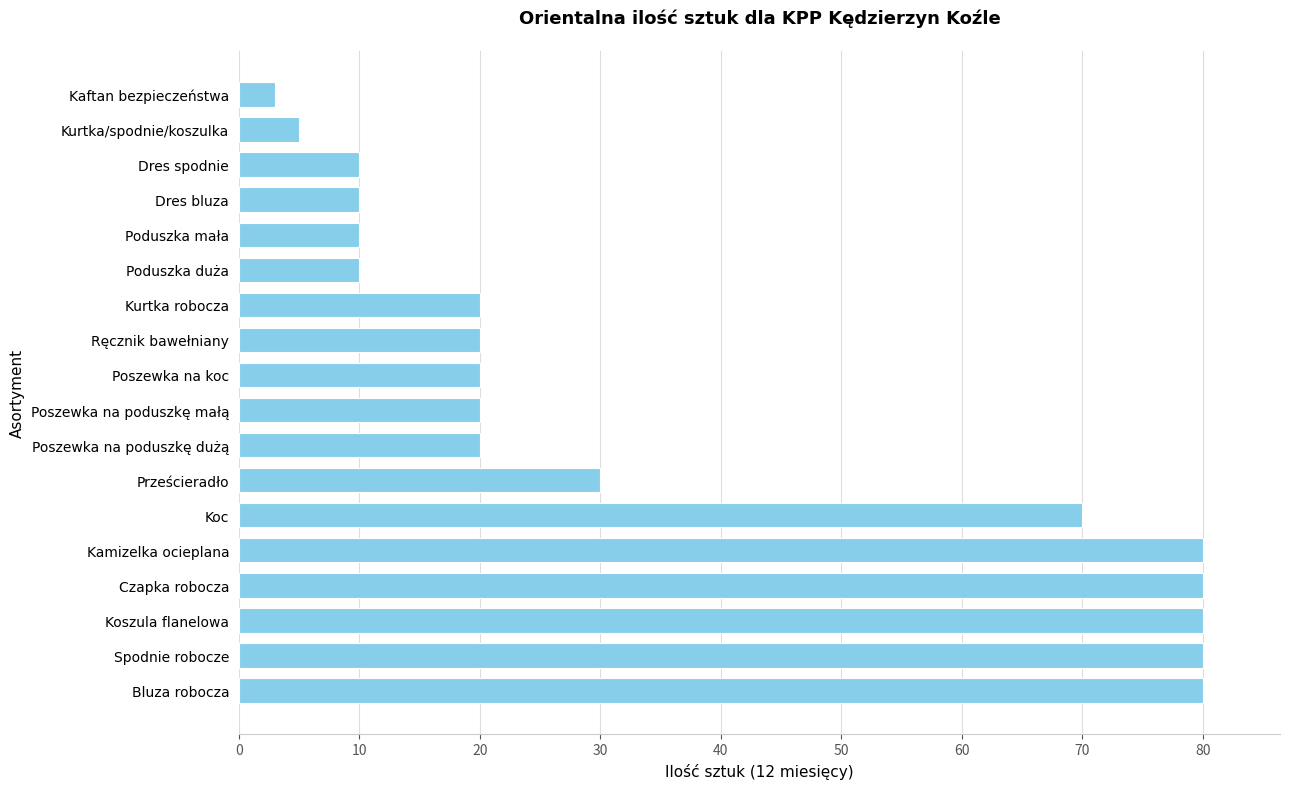

Reading bottom to top, transcribe all the data shown in this chart.

Bluza robocza=80	Spodnie robocze=80	Koszula flanelowa=80	Czapka robocza=80	Kamizelka ocieplana=80	Koc=70	Prześcieradło=30	Poszewka na poduszkę dużą=20	Poszewka na poduszkę małą=20	Poszewka na koc=20	Ręcznik bawełniany=20	Kurtka robocza=20	Poduszka duża=10	Poduszka mała=10	Dres bluza=10	Dres spodnie=10	Kurtka/spodnie/koszulka=5	Kaftan bezpieczeństwa=3